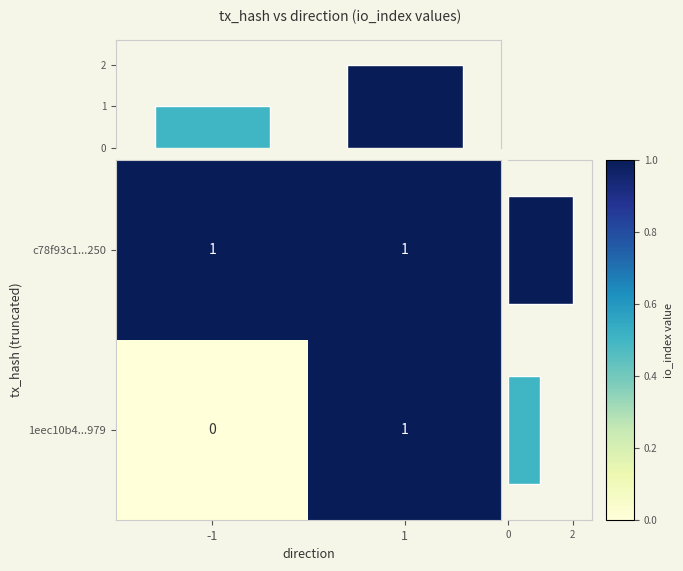

The 1eec10b4...979 series shows 0 at -1. True or false?

True